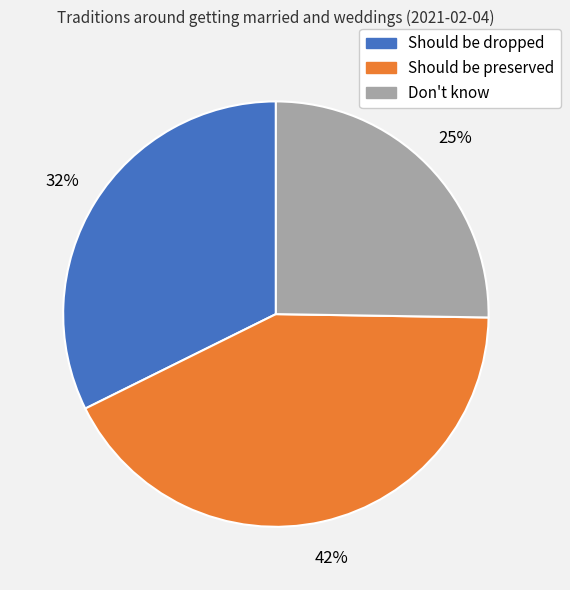

The Should be preserved slice represents 42% of the pie. True or false?

True